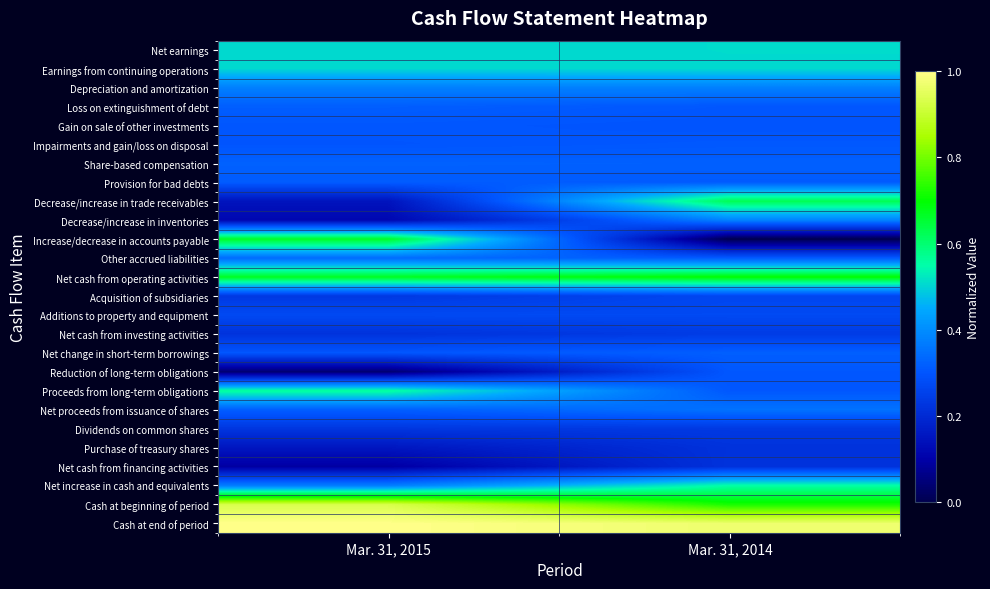

What is the maximum value shown in the chart?

1.0